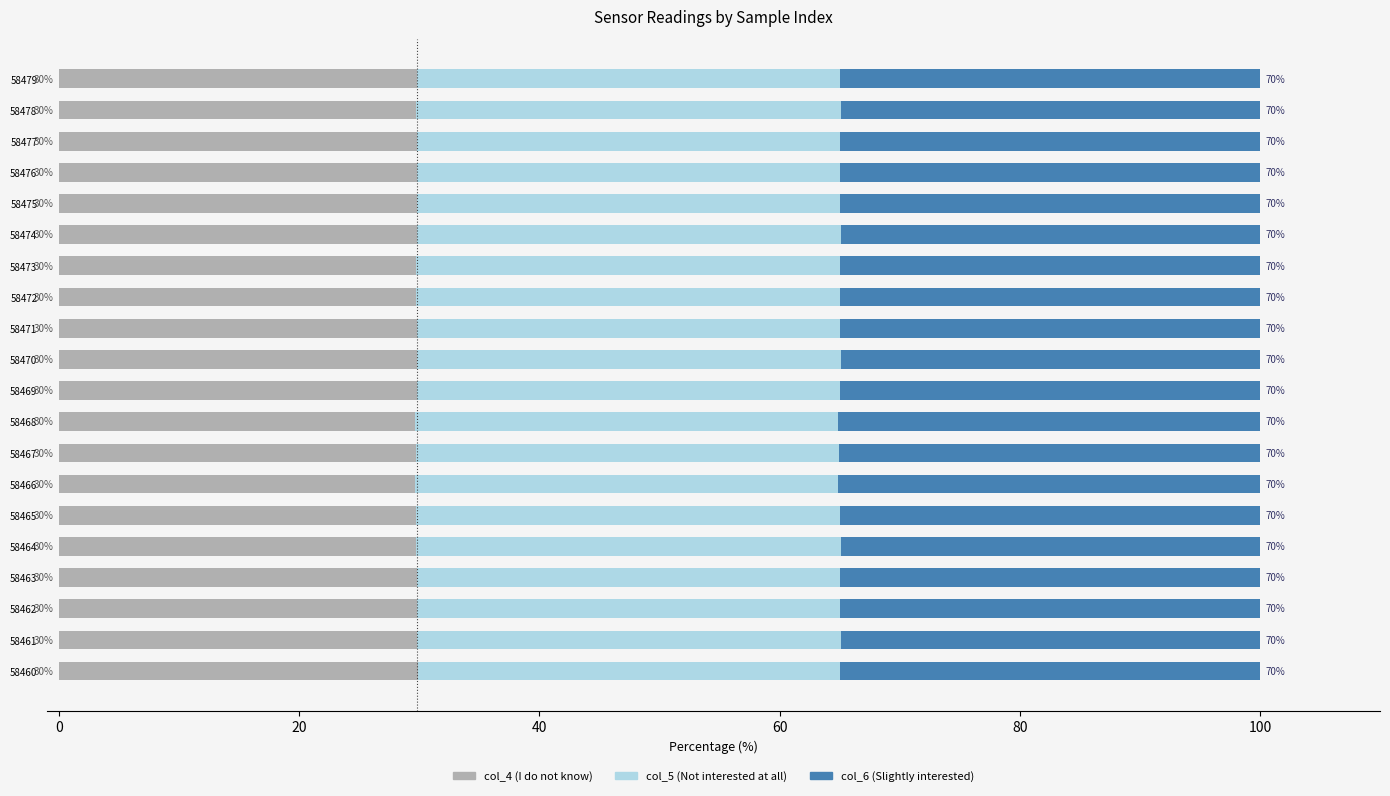

What is the total value across all series at 58462?

100.0